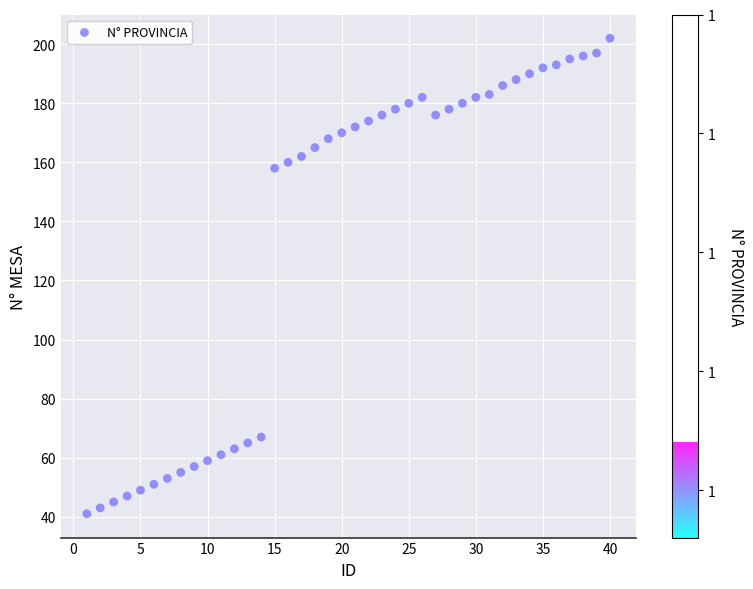

What Y value in the scatter plot is closest to 121?

158